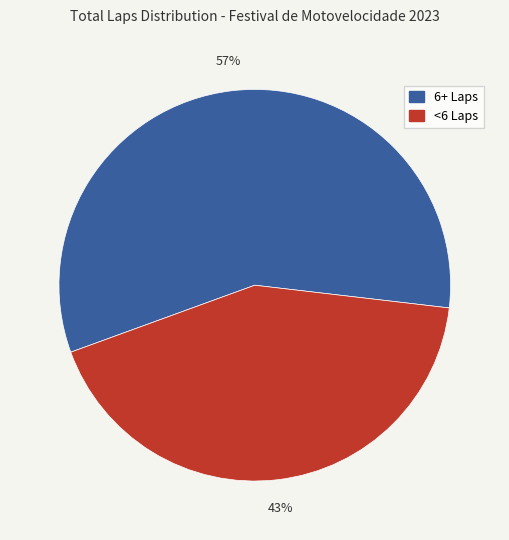

Is there a majority slice in this chart?

Yes